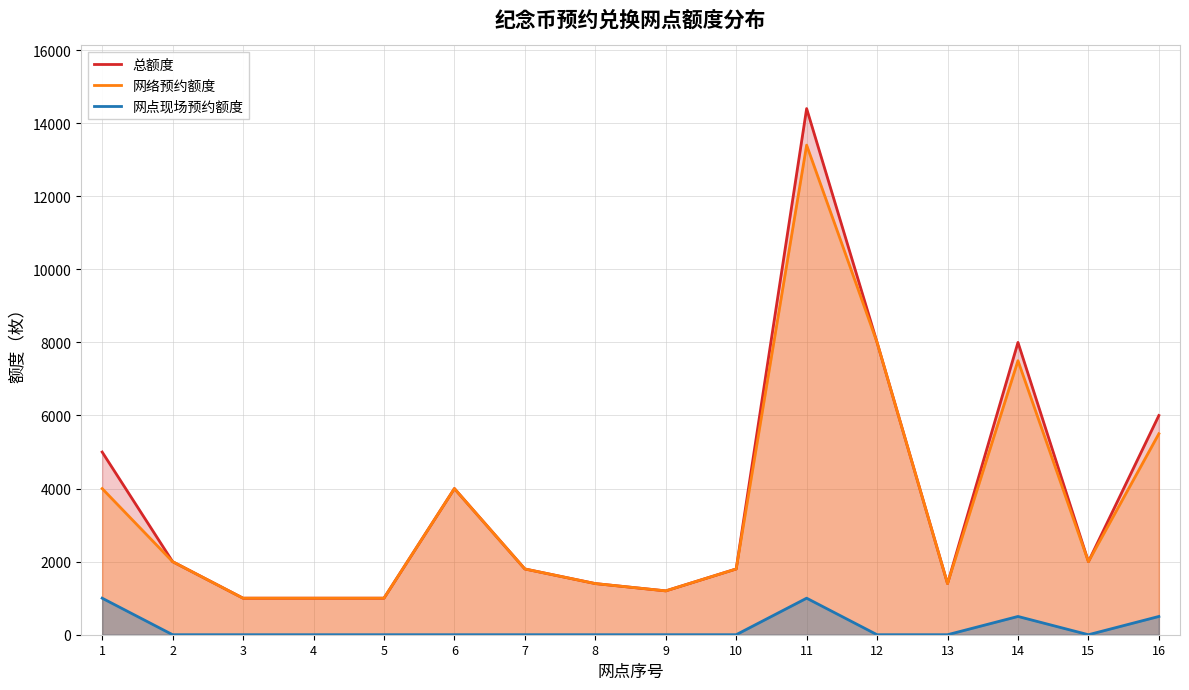

Rank the categories by 总额度 value from lowest to highest.

3, 4, 5, 9, 8, 13, 7, 10, 2, 15, 6, 1, 16, 12, 14, 11